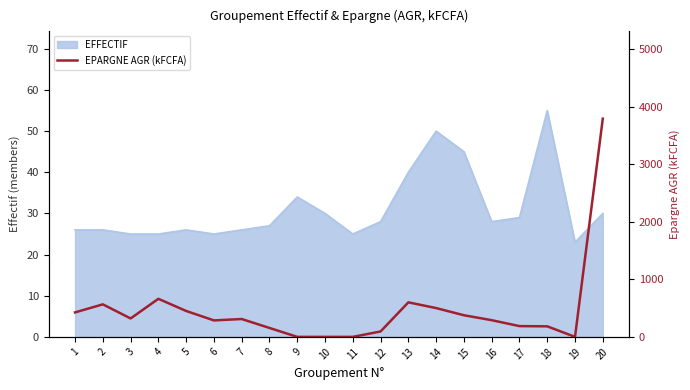

What is the lowest value of the EFFECTIF series?

23